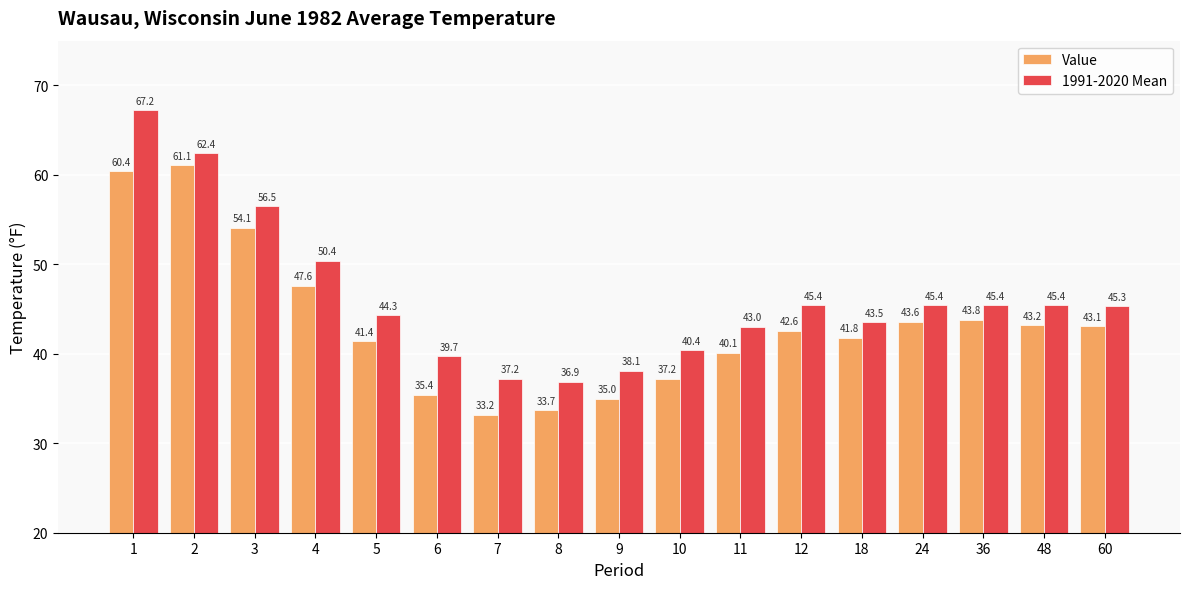

Which series changed the most between 12 and 18?

1991-2020 Mean